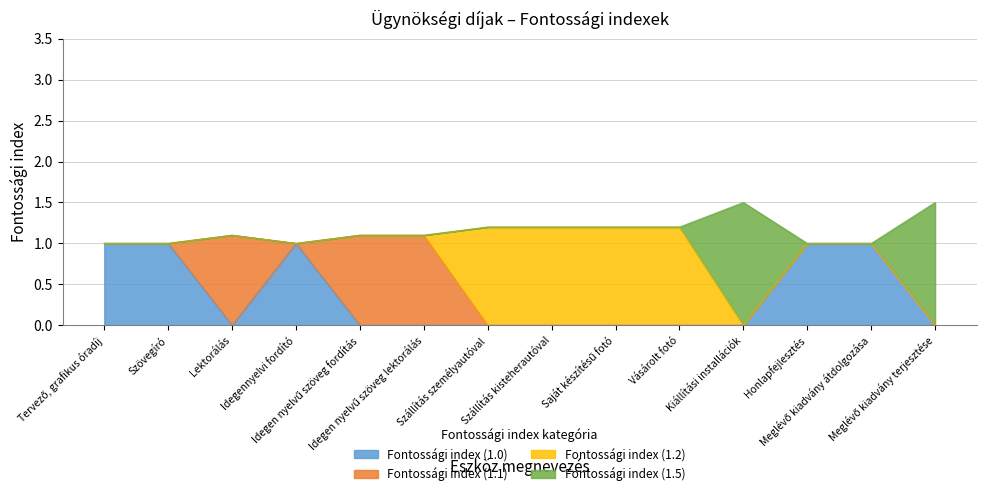

How many lines are shown in the chart?

4